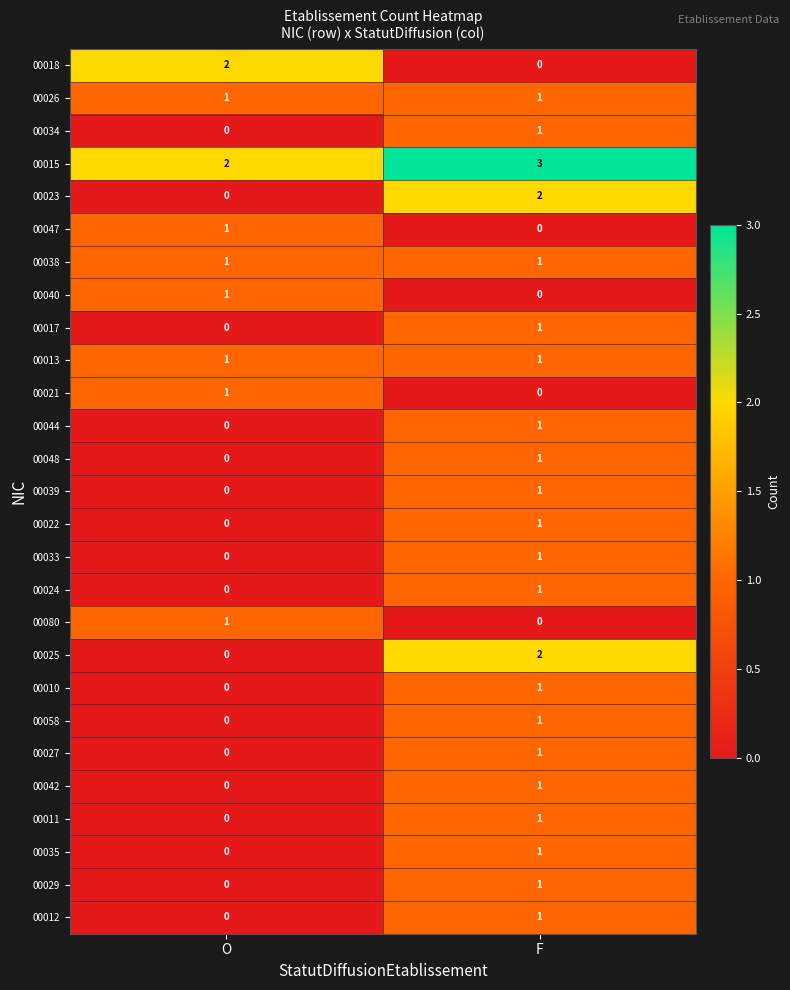

What is the spread (max minus min) of values at F?

3